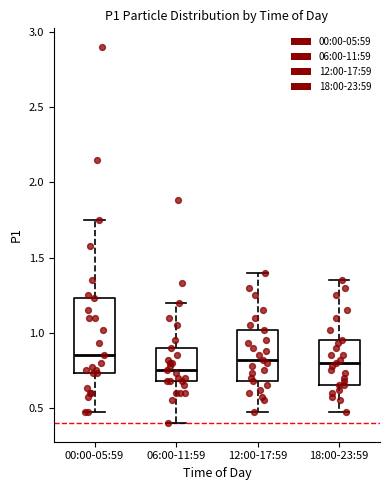

Reading left to right, transcribe this box plot: for each box, give where its median line is, the range the box spans, and where its two whiskers end, as read against the y-axis. The values are not printed on the chart, so give them approximately, as read against the axis.

00:00-05:59: median 0.85, box 0.75 to 1.25, whiskers 0.45 to 1.75
06:00-11:59: median 0.75, box 0.70 to 0.90, whiskers 0.40 to 1.20
12:00-17:59: median 0.80, box 0.70 to 1.00, whiskers 0.45 to 1.40
18:00-23:59: median 0.80, box 0.65 to 0.95, whiskers 0.45 to 1.35